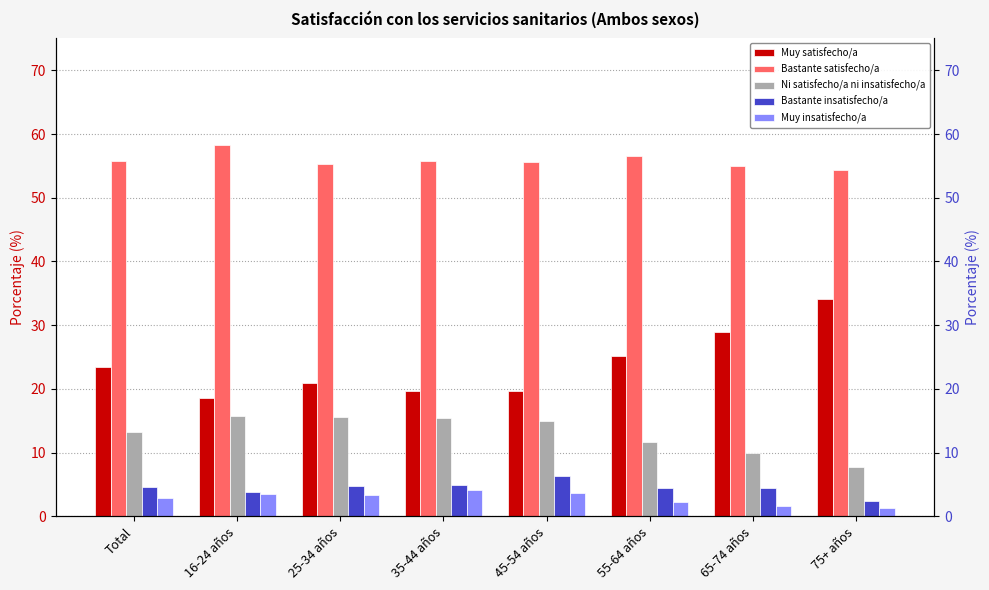

List the series in order of their peak value, highest first.

Bastante satisfecho/a, Muy satisfecho/a, Ni satisfecho/a ni insatisfecho/a, Bastante insatisfecho/a, Muy insatisfecho/a